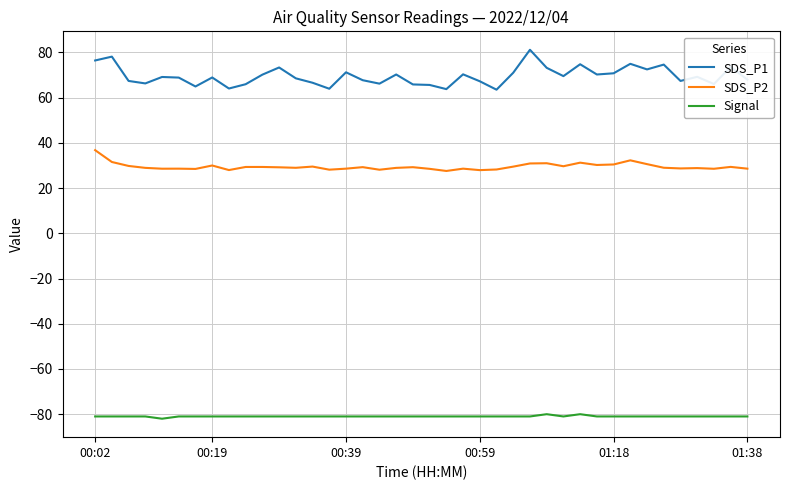

List the series in order of their overall mean, lowest first.

Signal, SDS_P2, SDS_P1